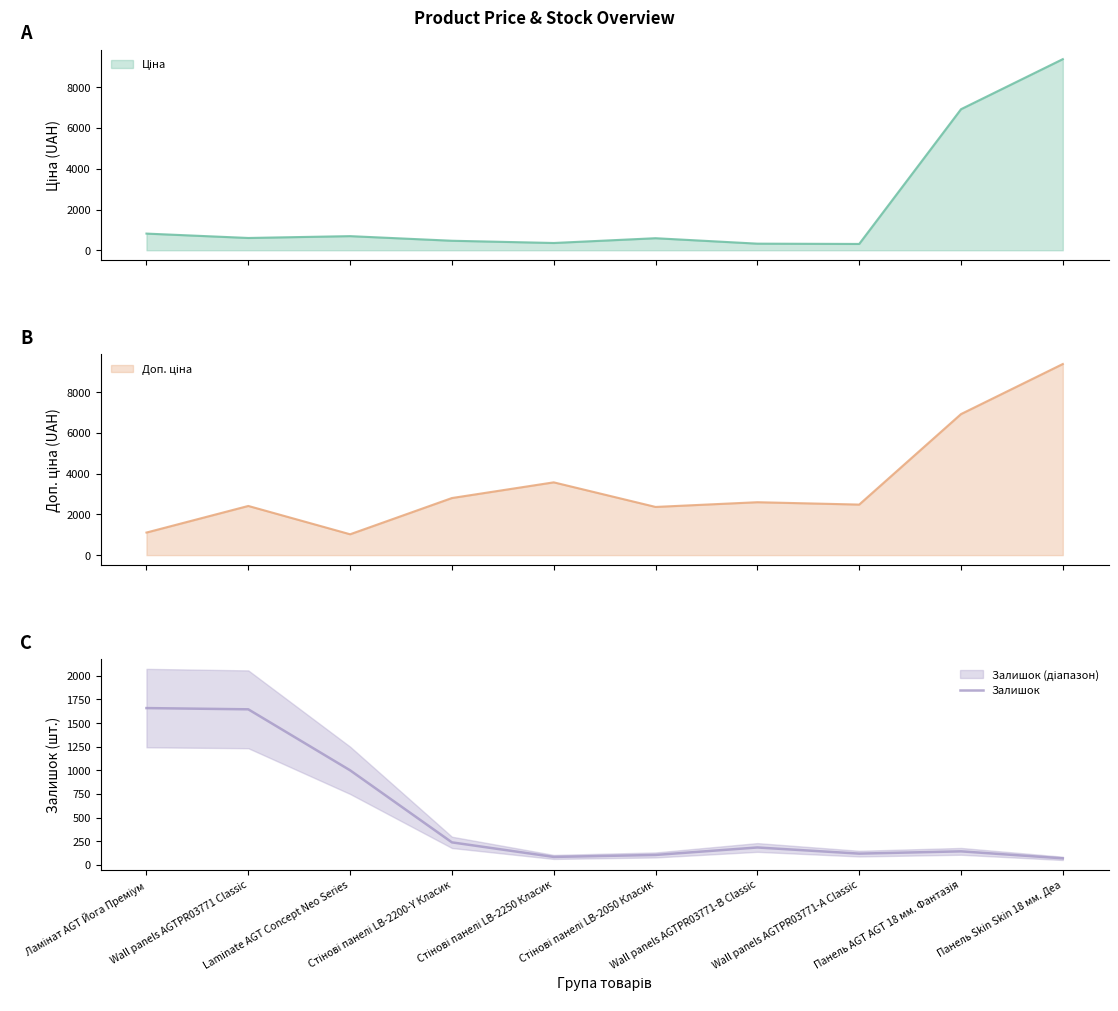

At which category does the data reach its first local peak?

Wall panels AGTPR03771-B Classic